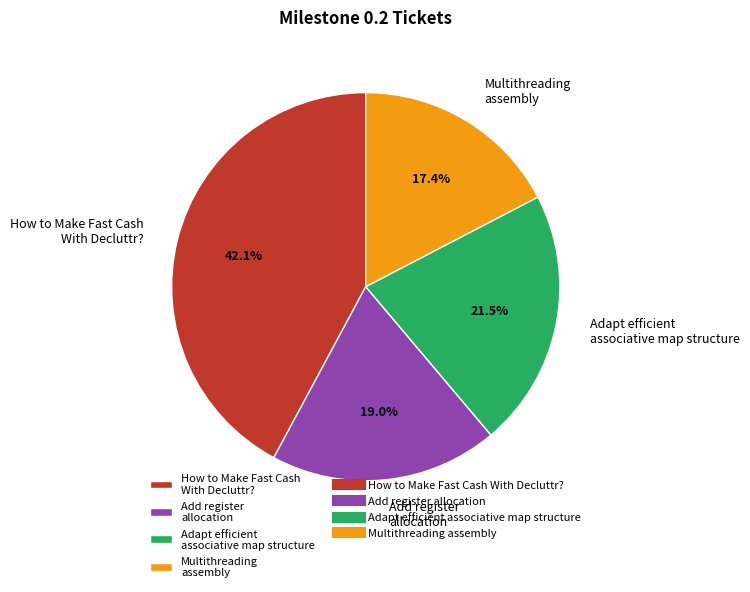

Between Add register allocation and How to Make Fast Cash With Decluttr?, which is larger?

How to Make Fast Cash With Decluttr?